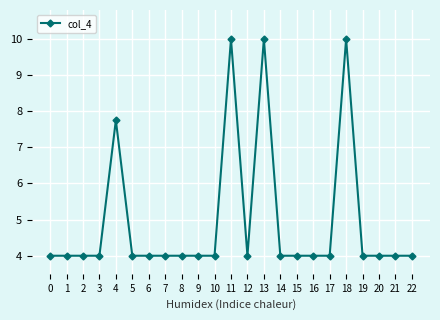

What is the value of the 16th point from the left?

4.0